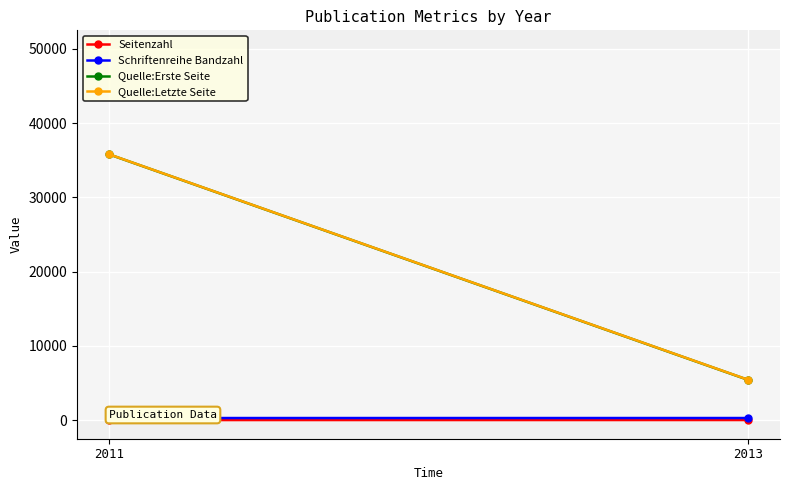

Reading left to right, extract all data points from this chart.

Seitenzahl: 12	17
Schriftenreihe Bandzahl: 286	288
Quelle:Erste Seite: 35801	5426
Quelle:Letzte Seite: 35812	5442